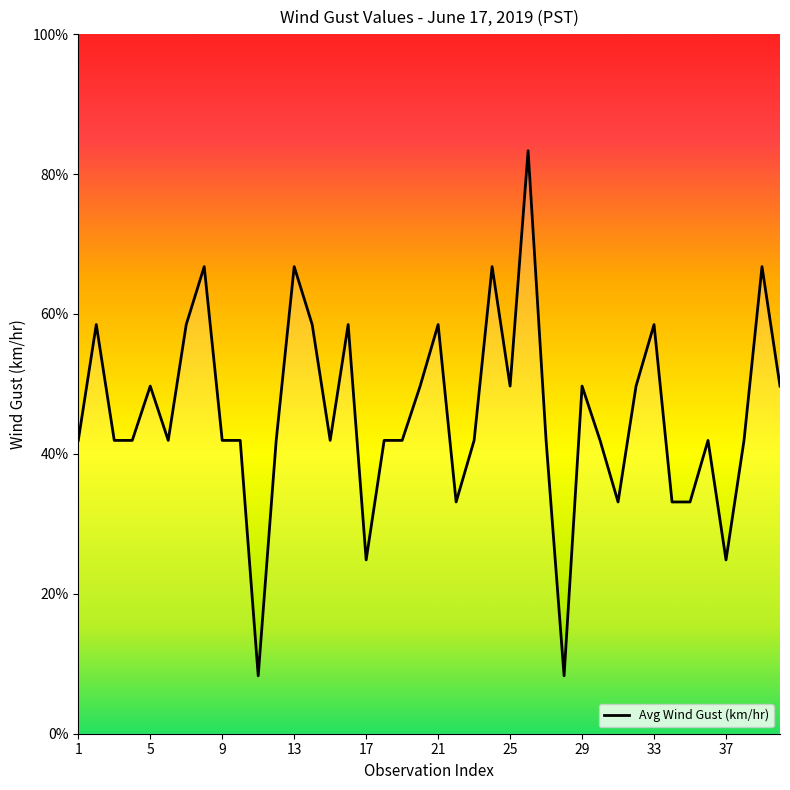

Does the chart display data point markers on the line(s)?

No